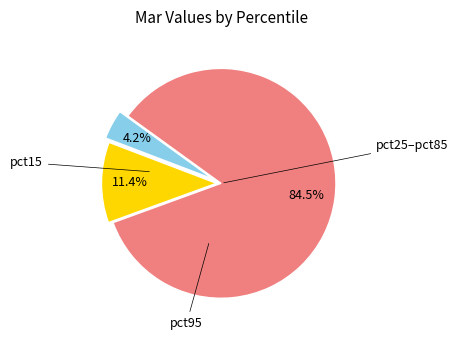

Is there any slice that represents more than half of the pie?

Yes